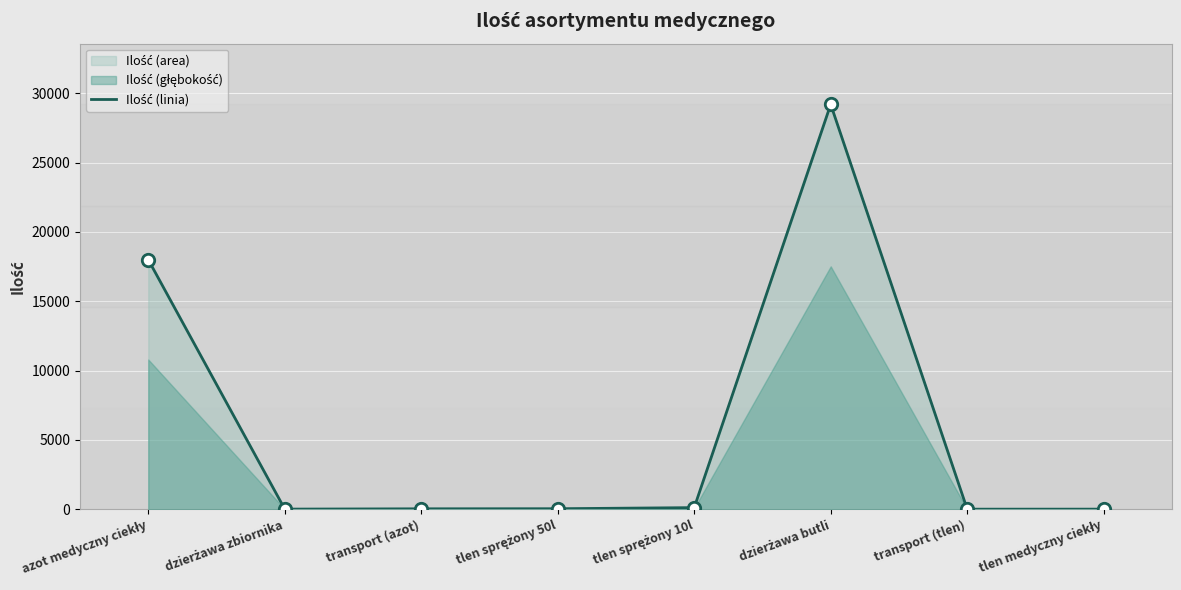

Approximately how many times larger is the value at dzierżawa butli compared to tlen medyczny ciekły?

2920.0